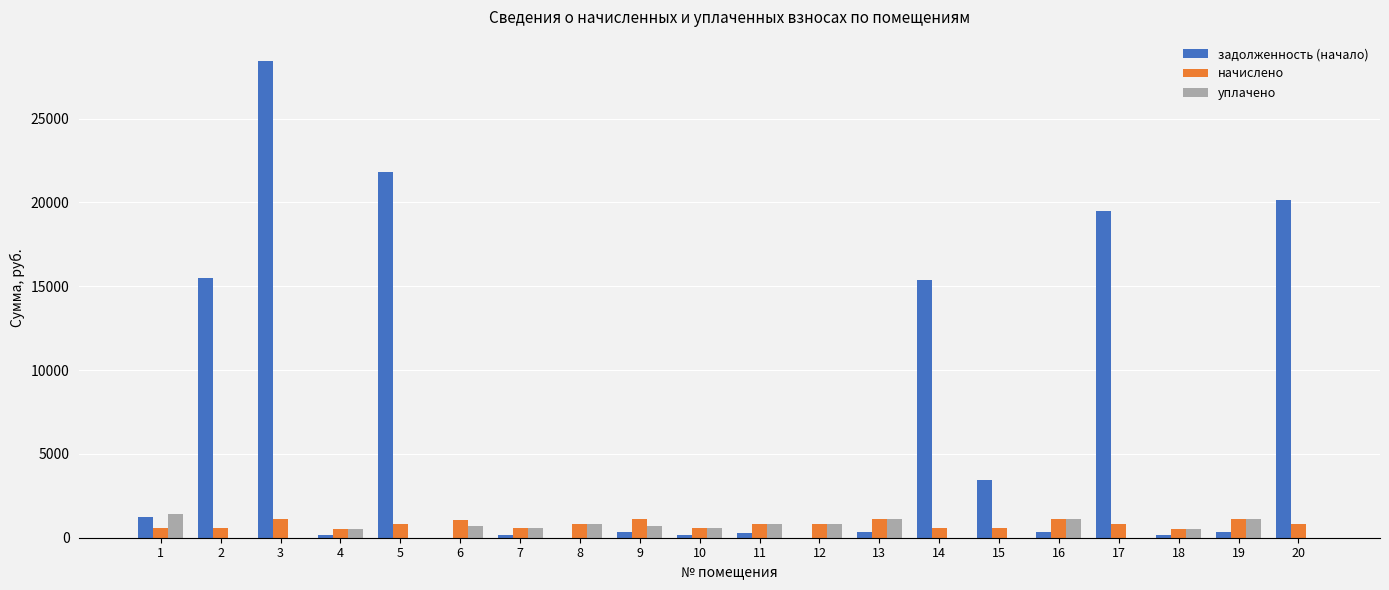

How many distinct data groups are displayed?

3